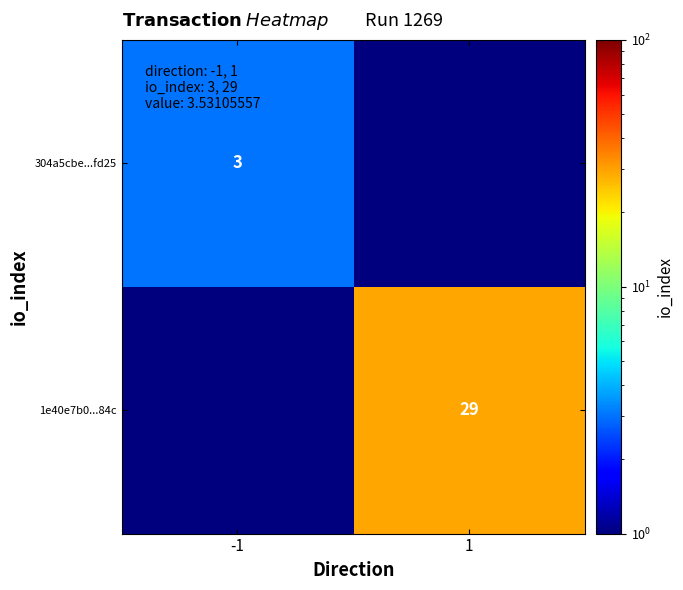

What is the maximum value shown in the chart?

29.0